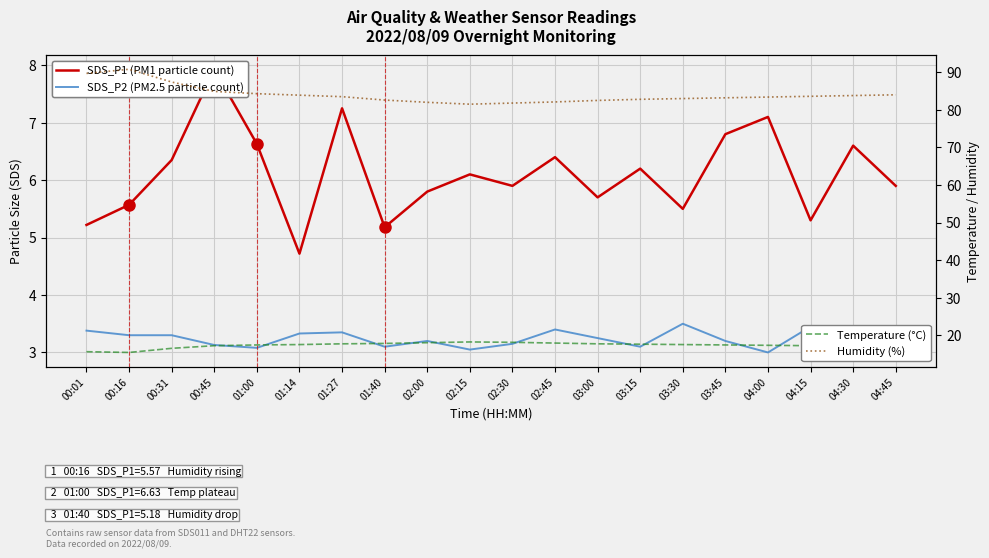

The value of SDS_P2 (PM2.5 particle count) at 04:15 is 3.5. True or false?

True